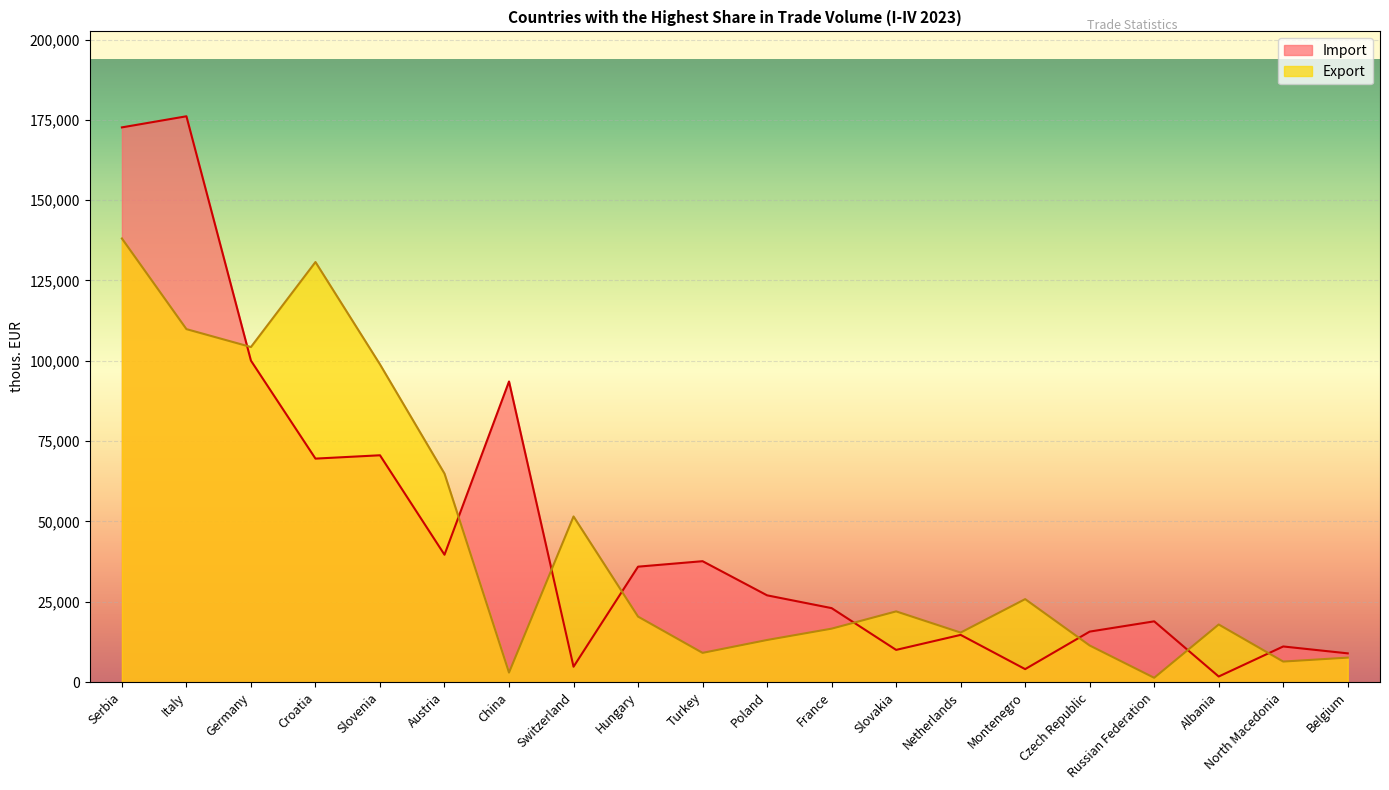

How many values in the Export series are below 20403?

10